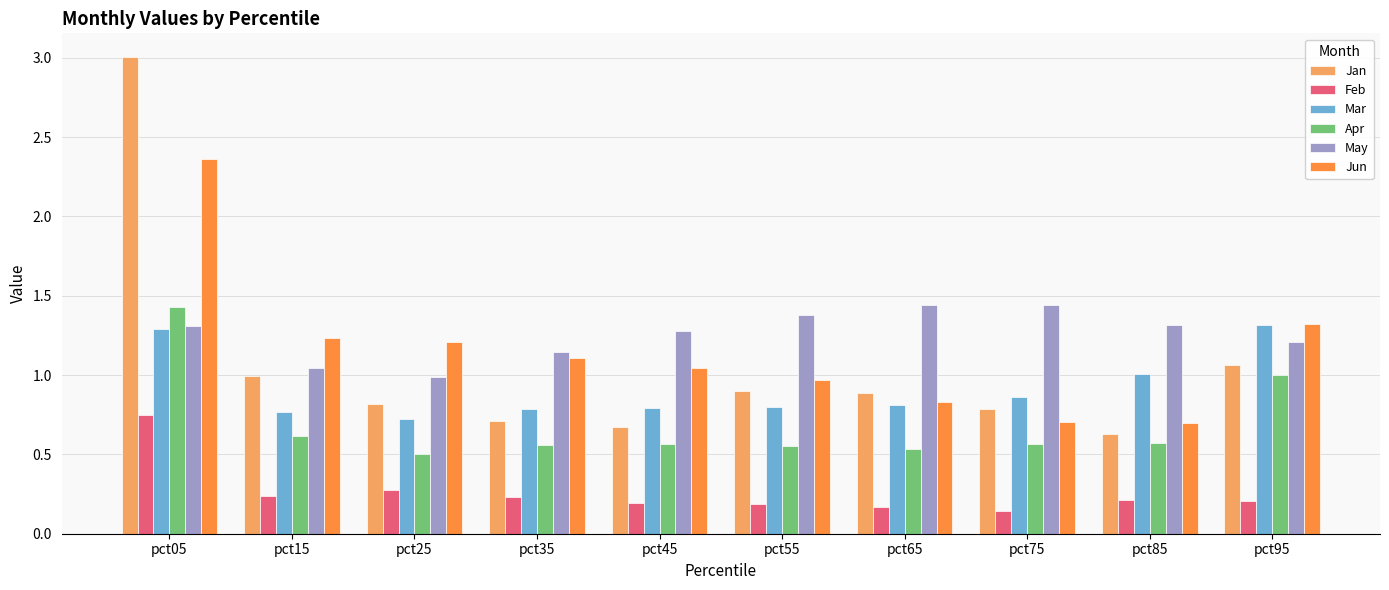

How many data points in May are less than 1?

1